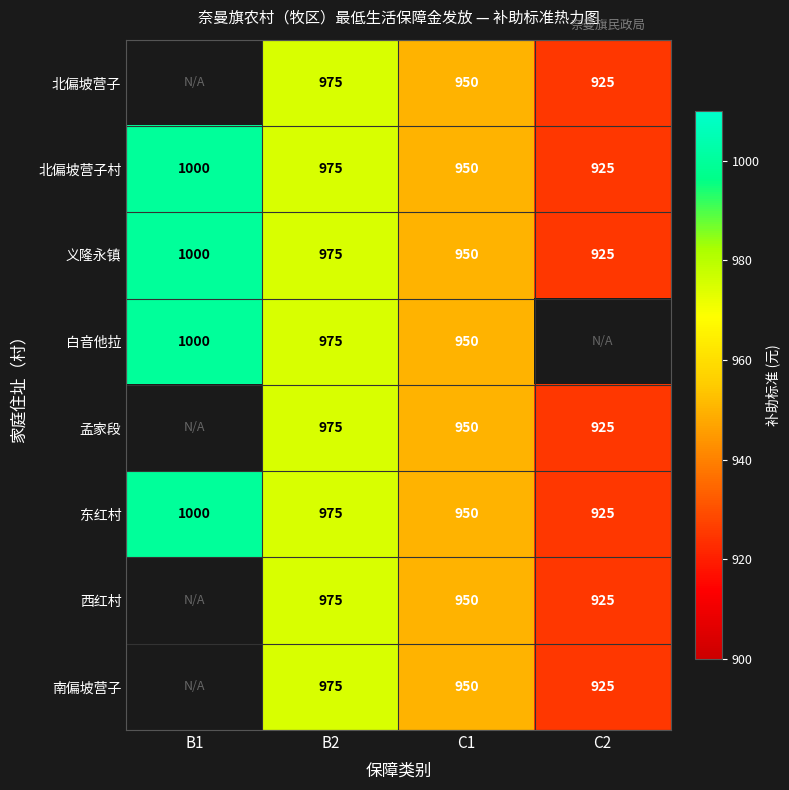

The 东红村 series shows 580.9 at B1. True or false?

False